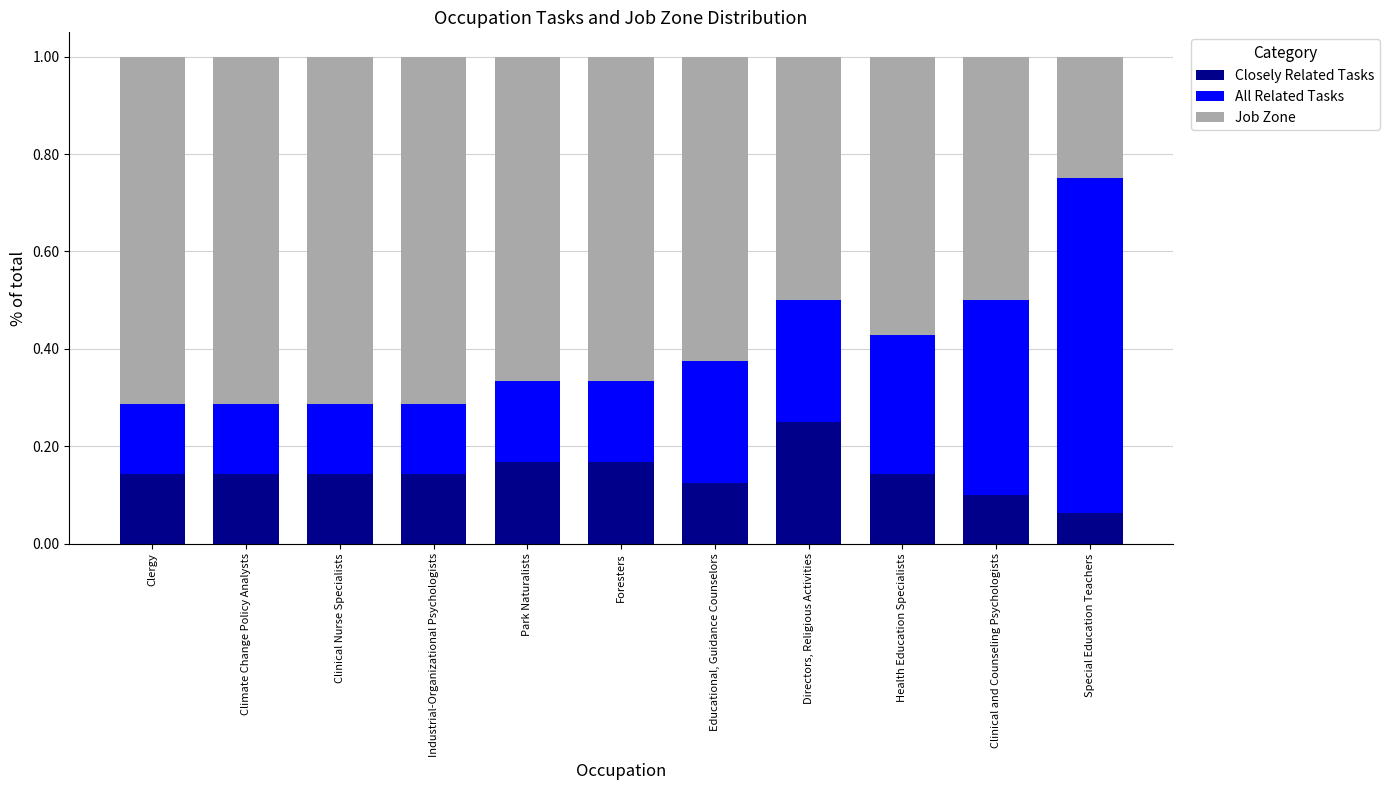

At which label is Closely Related Tasks closest to 0?

Special Education Teachers